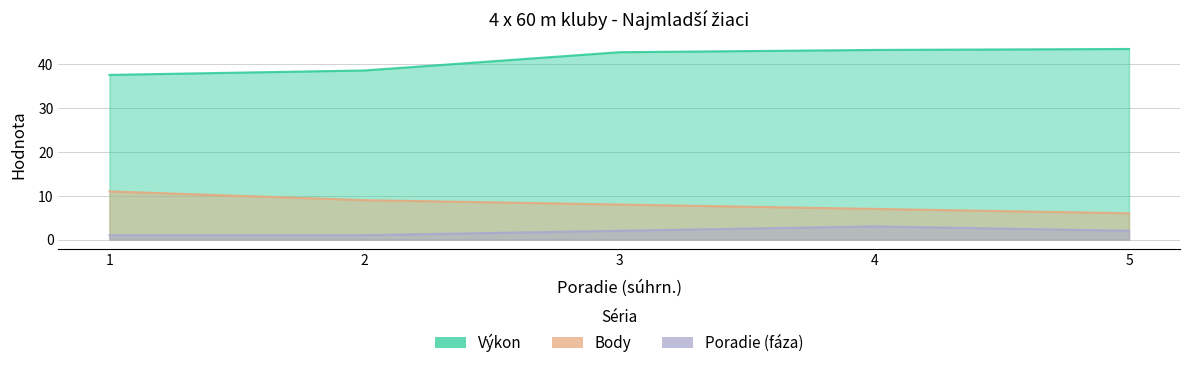

List the series in order of their peak value, highest first.

Výkon, Body, Poradie (fáza)